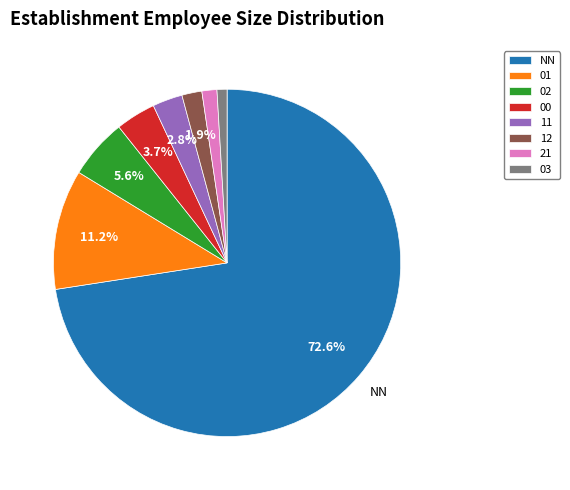

Is NN the majority of the pie?

Yes